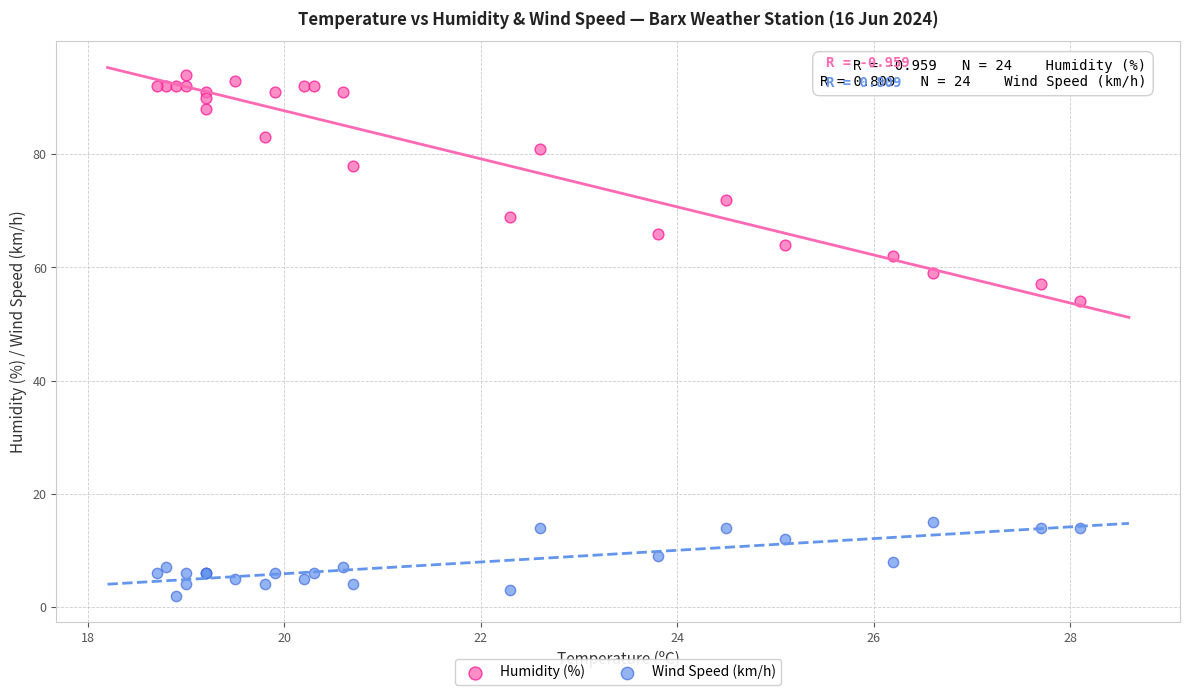

In the Humidity (%) series, what Y value is closest to 74?

72